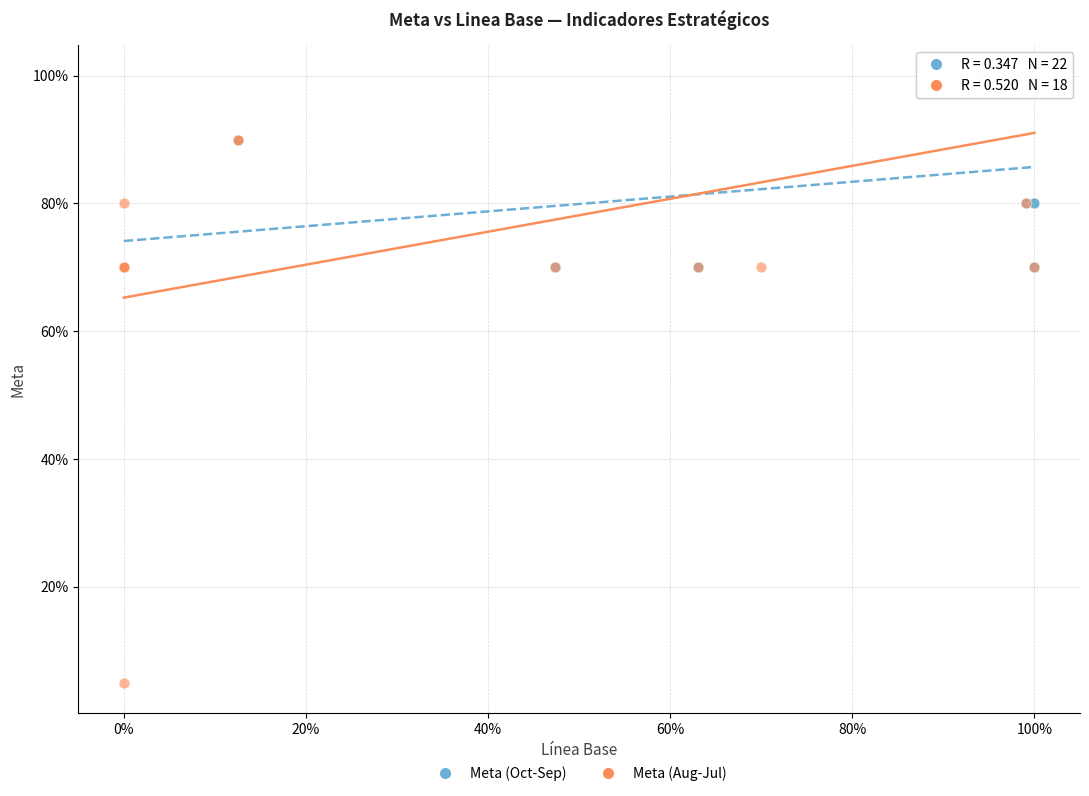

What are all the series names shown in the legend?

Meta (Oct-Sep), Meta (Aug-Jul)